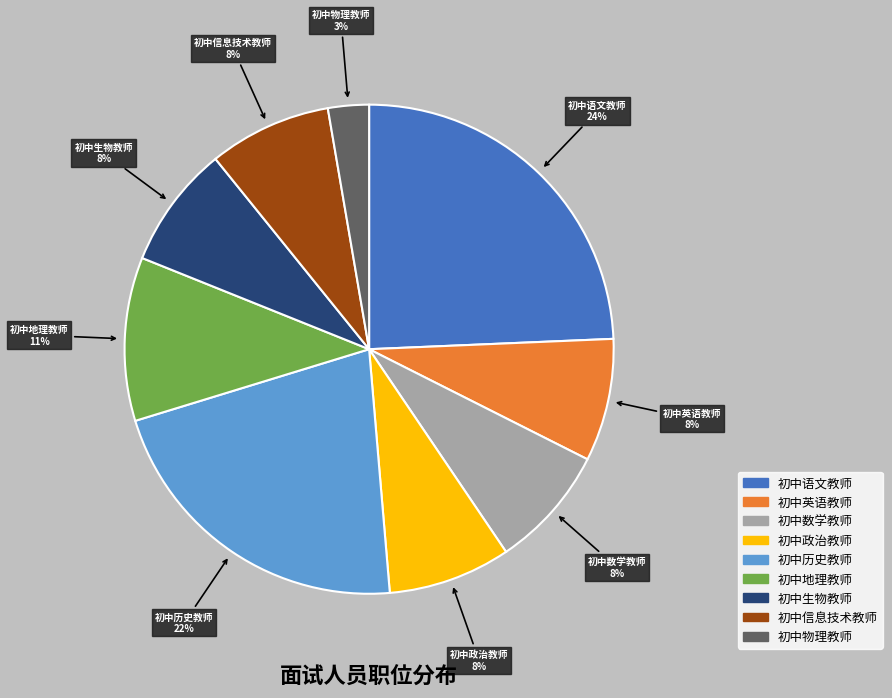

To the nearest percent, what is the average slice percentage?

11%